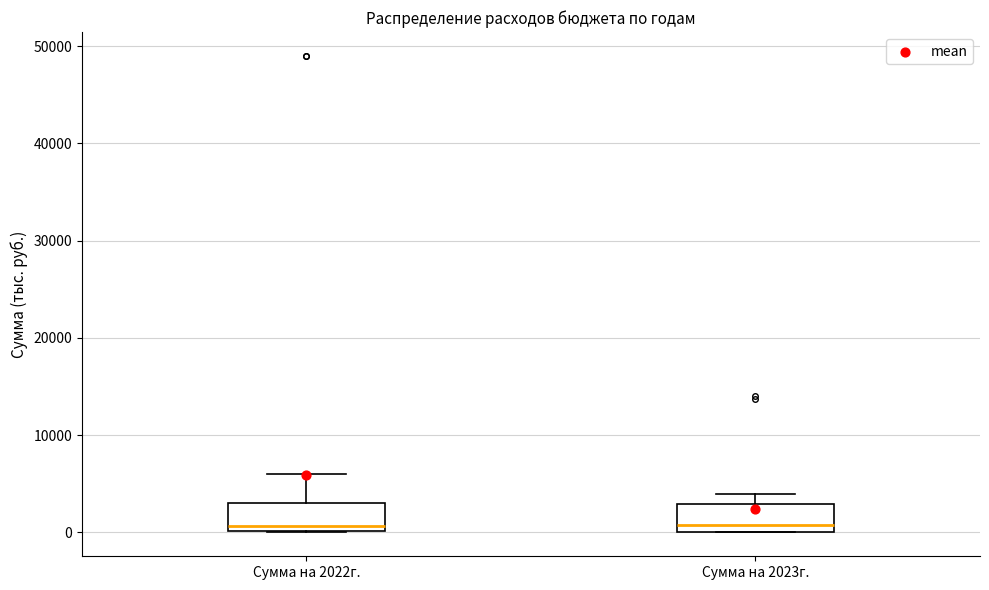

Reading left to right, transcribe this box plot: for each box, give where its median line is, the range the box spans, and where its two whiskers end, as read against the y-axis. The values are not printed on the chart, so give them approximately, as read against the axis.

Сумма на 2022г.: median 1000, box 0 to 3000, whiskers 0 to 6000
Сумма на 2023г.: median 1000, box 0 to 3000, whiskers 0 to 4000